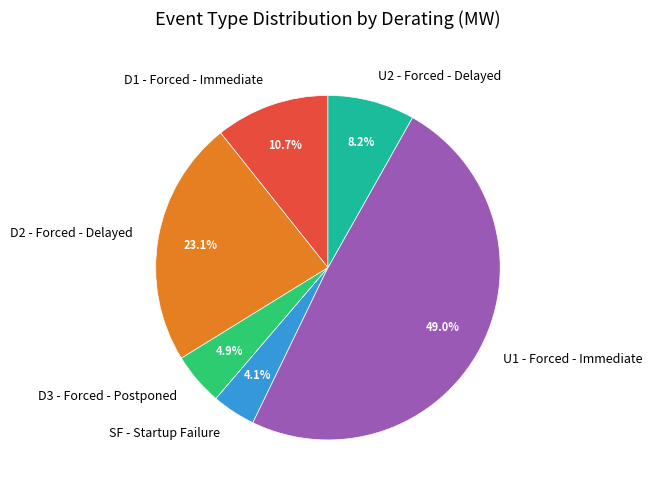

Rank the categories by value from highest to lowest.

U1 - Forced - Immediate, D2 - Forced - Delayed, D1 - Forced - Immediate, U2 - Forced - Delayed, D3 - Forced - Postponed, SF - Startup Failure